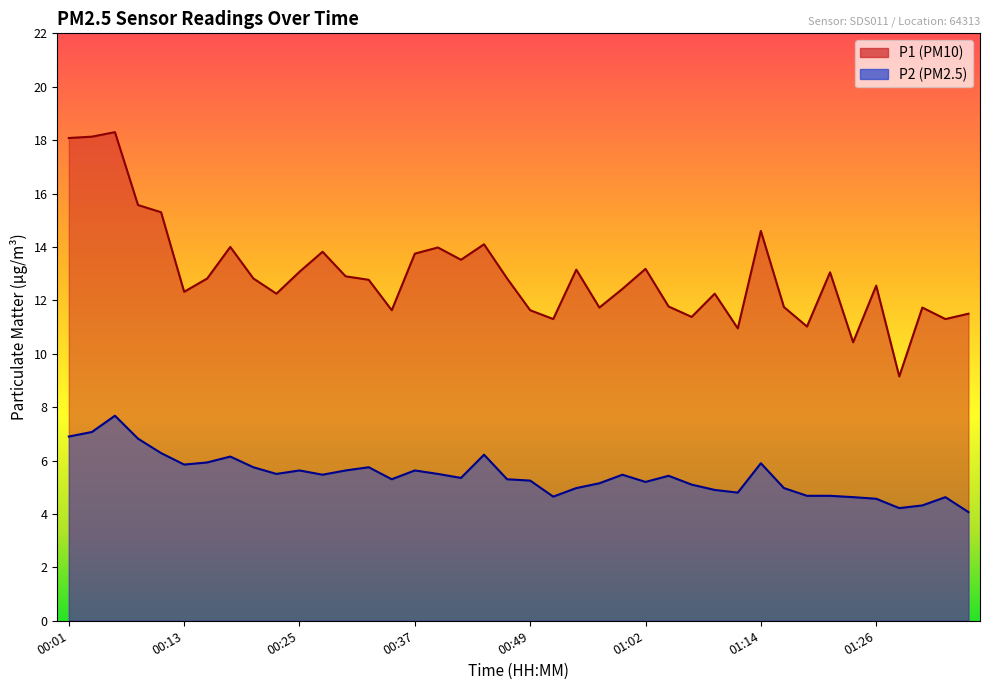

Which series has the largest total across all categories?

P1